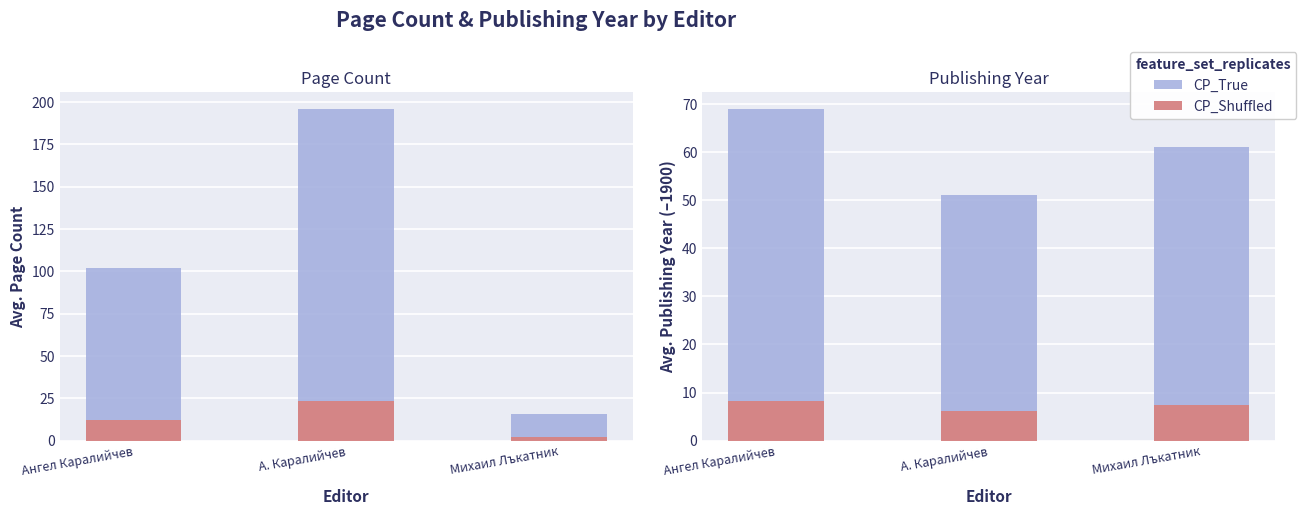

How many data points in CP_True are less than 53?

1